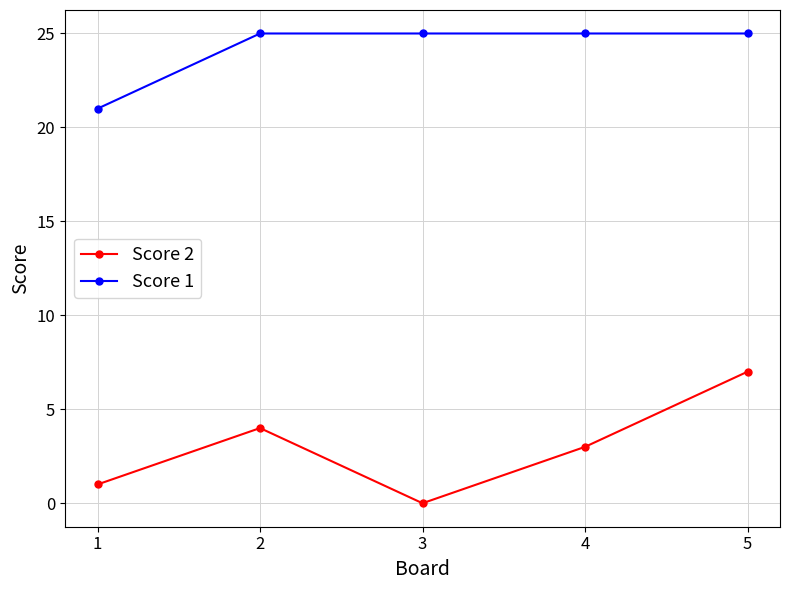

What is the difference between the Score 2 values at 2 and 4?

1